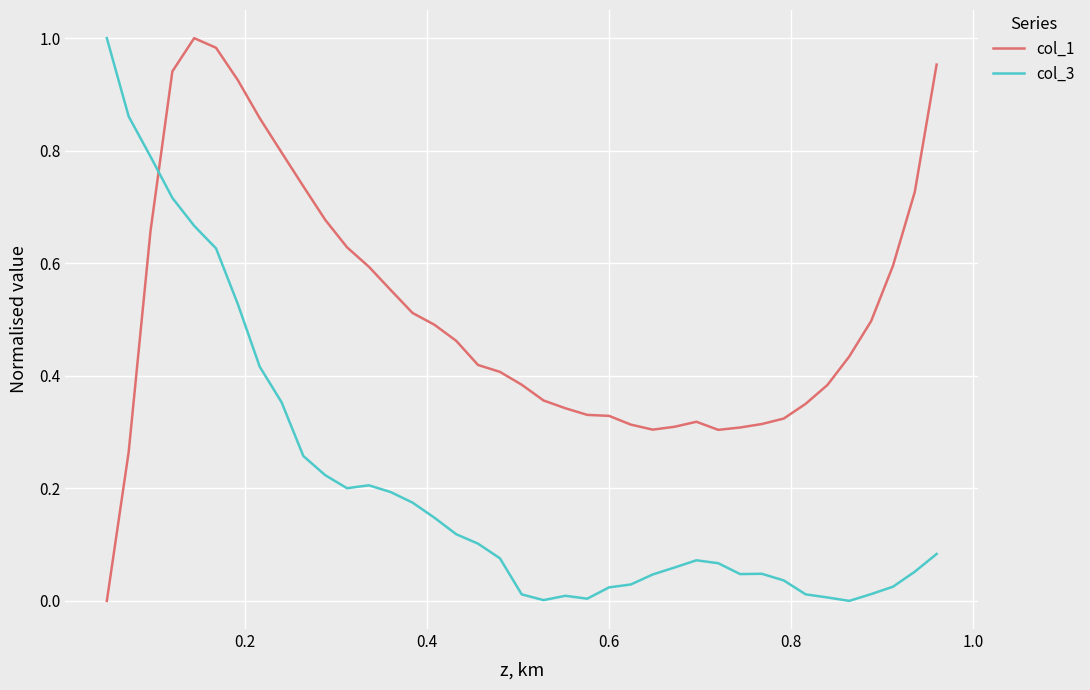

Which series has the largest total across all categories?

col_1